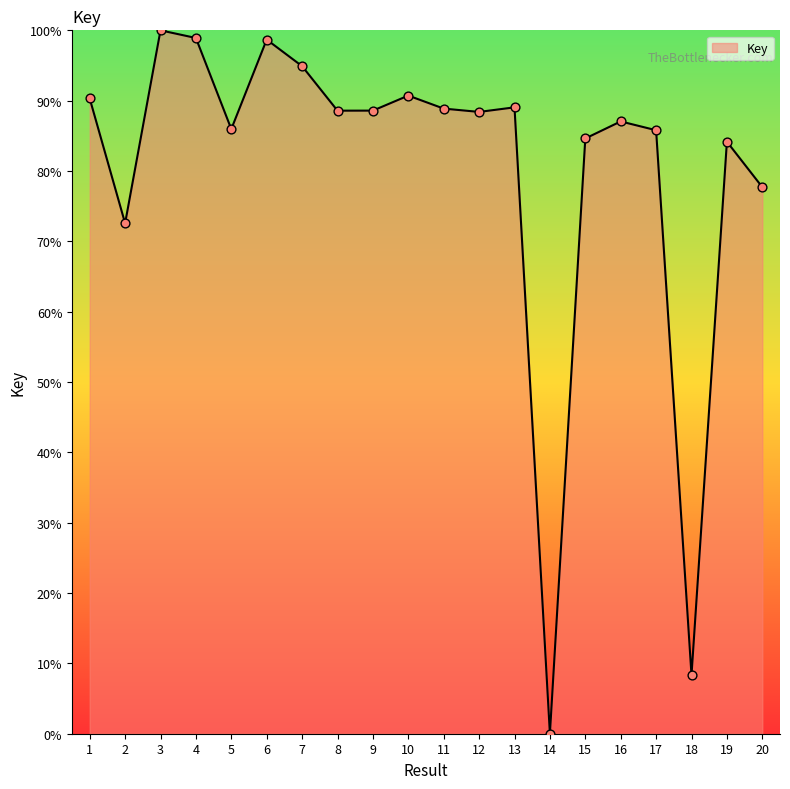

Between 20 and 10, which is larger?

10